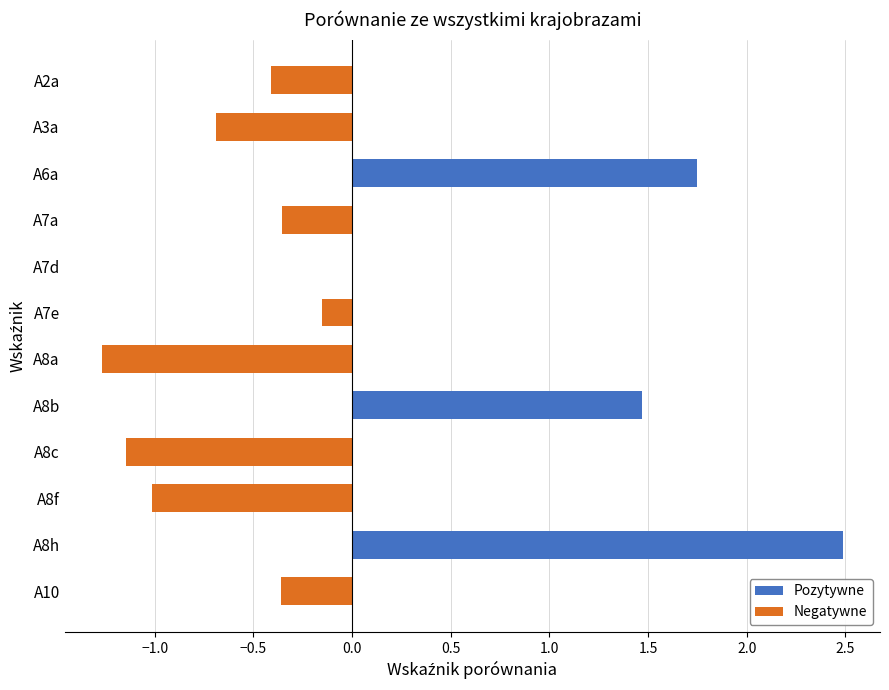

True or false: the data shows 0.0 at A7d.

True